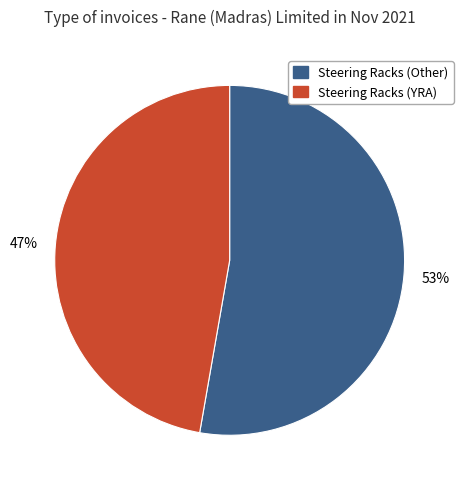

To the nearest percent, what is the average slice percentage?

50%